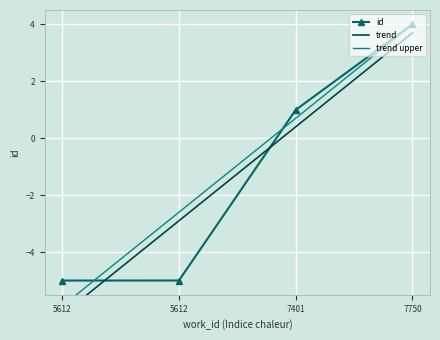

The chart shows a value of 0.9 at 7750. True or false?

False